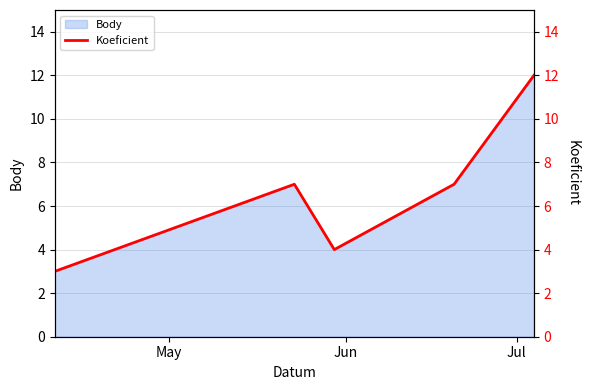

How many data points are less than 7?

2